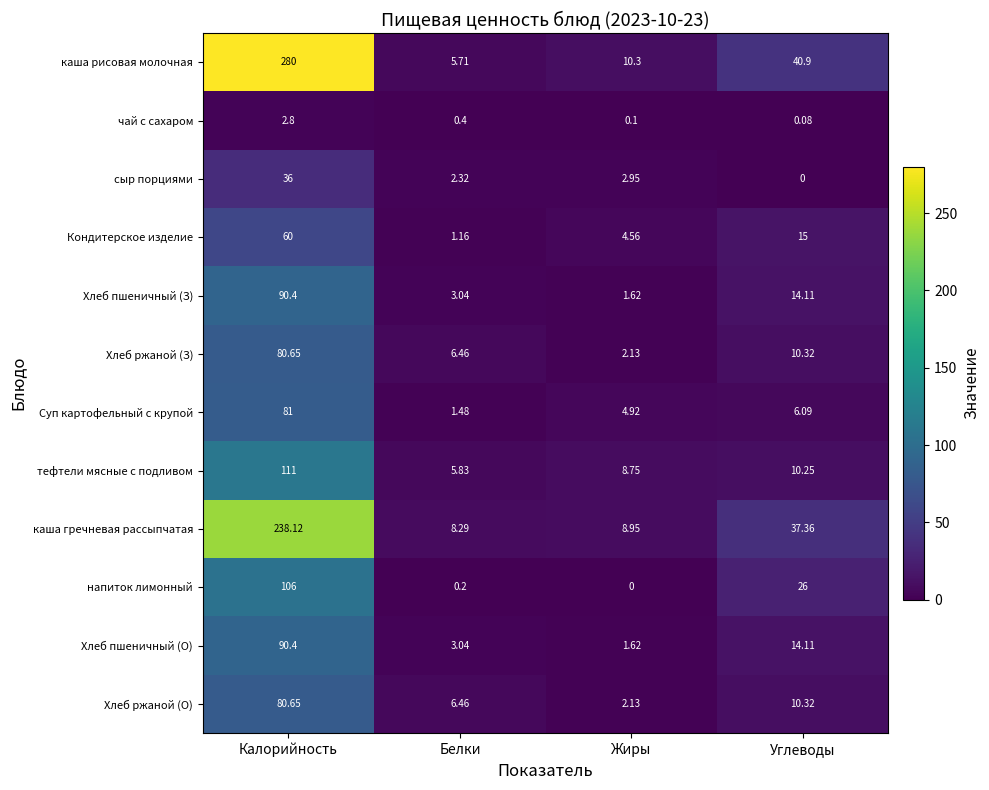

At which category is the sum across all series the highest?

Калорийность